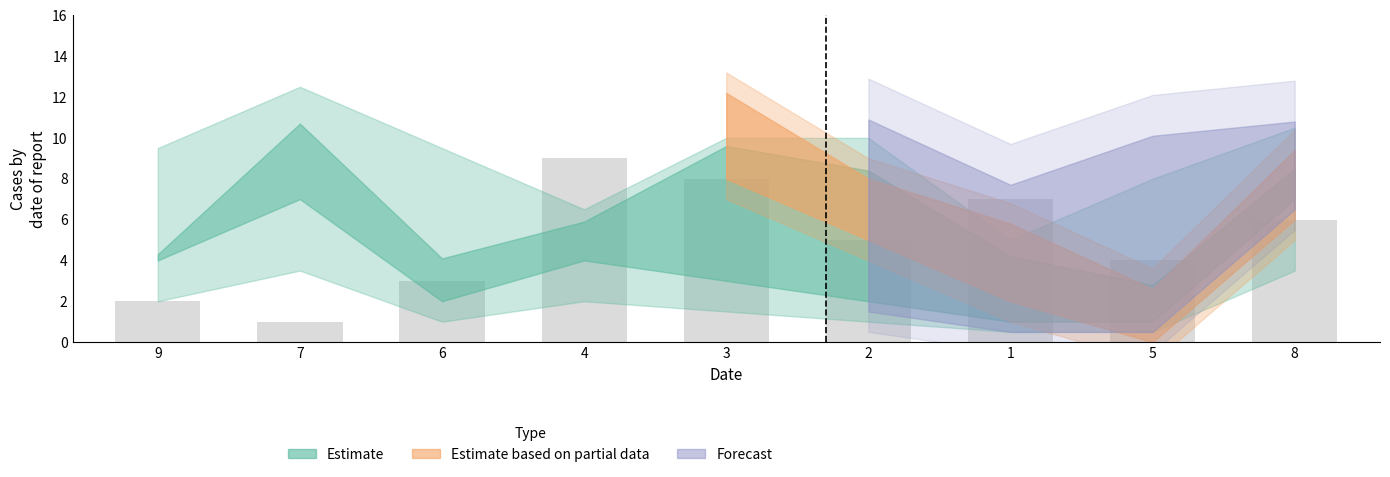

How many categories are shown in the chart?

9